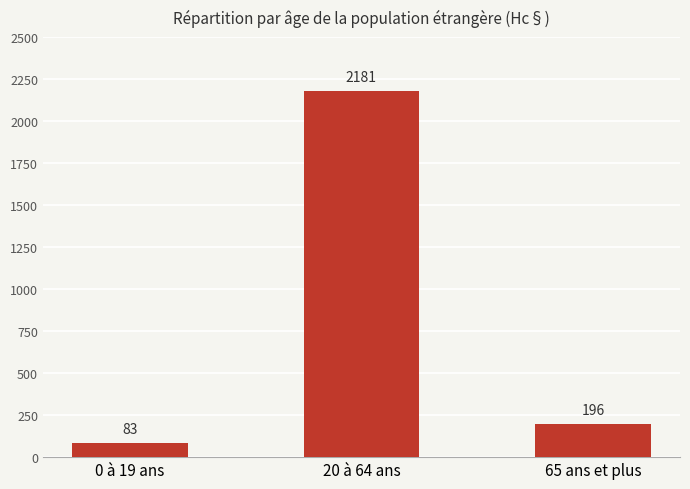

Reading left to right, extract all data points from this chart.

83	2181	196